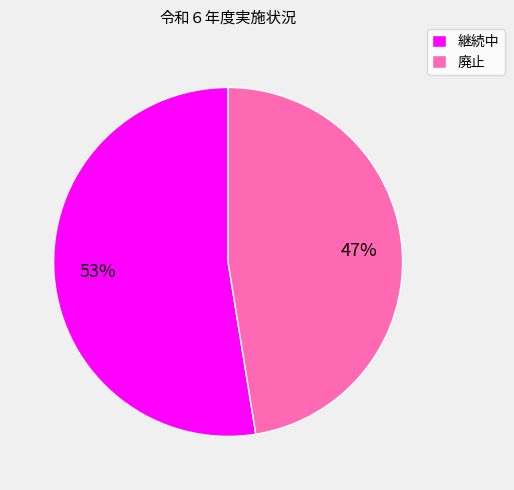

To the nearest percent, what is the combined percentage of 廃止 and 継続中?

100%